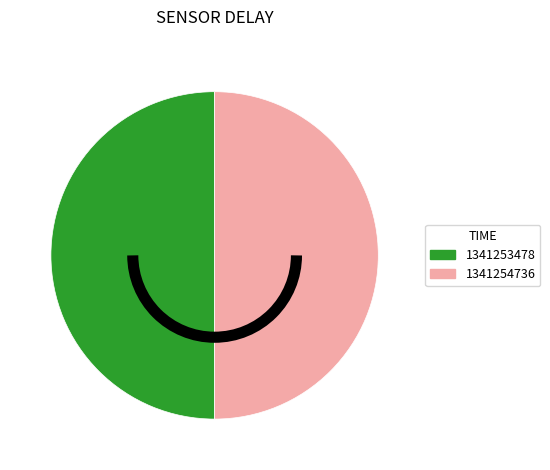

Do 1341253478 and 1341254736 together represent more than half of the pie?

Yes